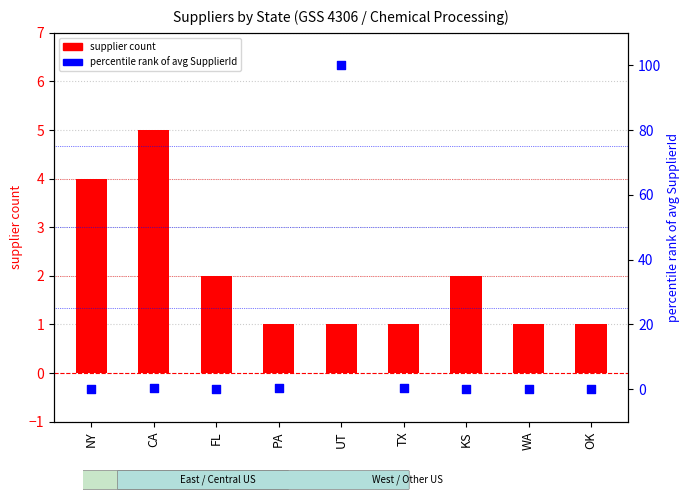

At how many categories does at least one series exceed 22?

1